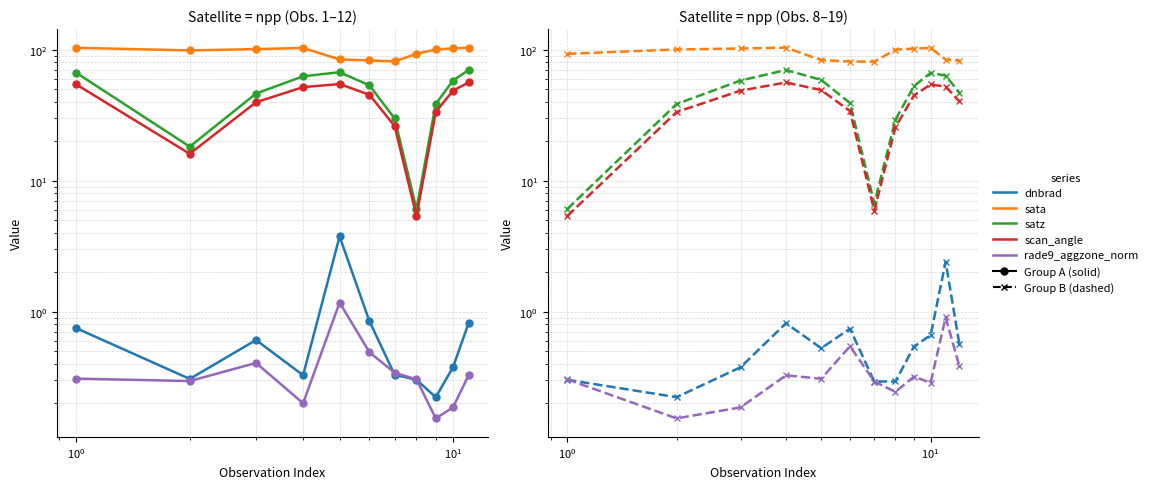

Which series has the largest total across all categories?

sata